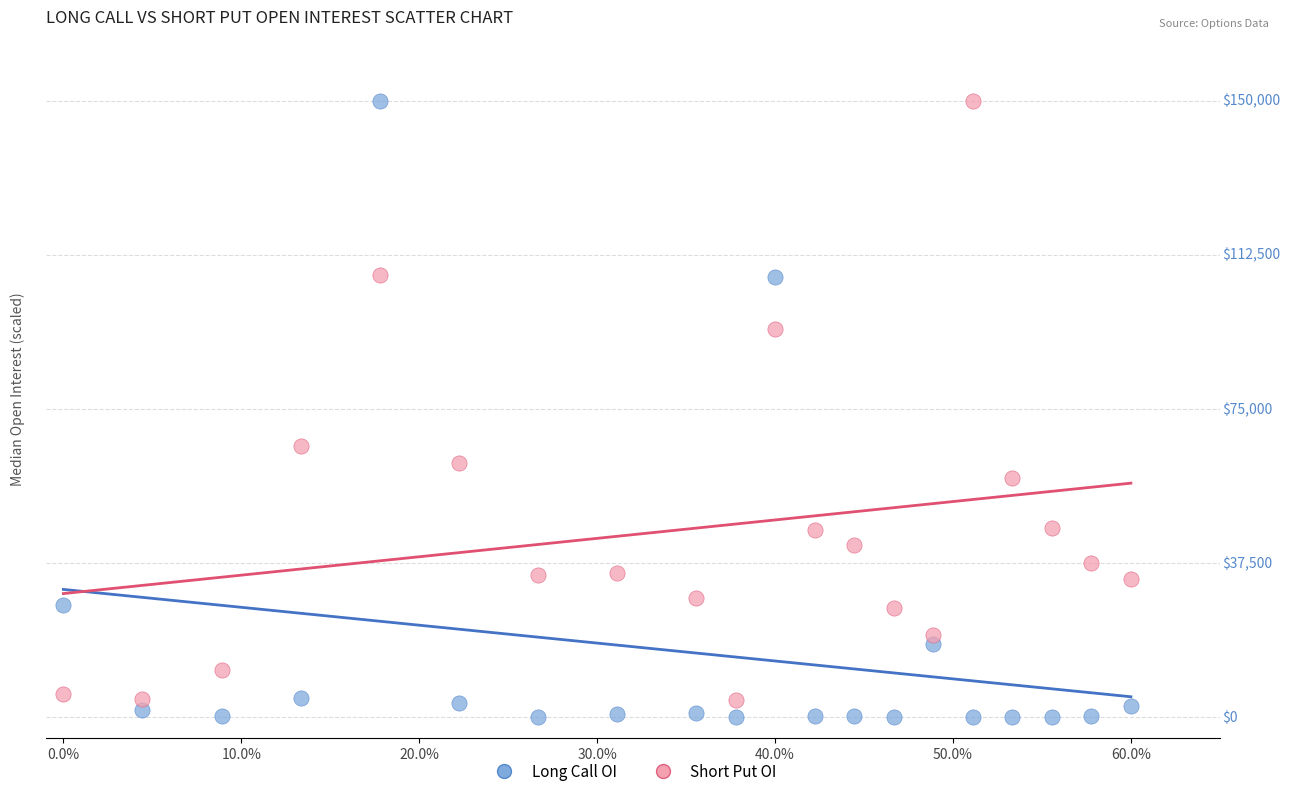

What are all the series names shown in the legend?

Long Call OI, Short Put OI